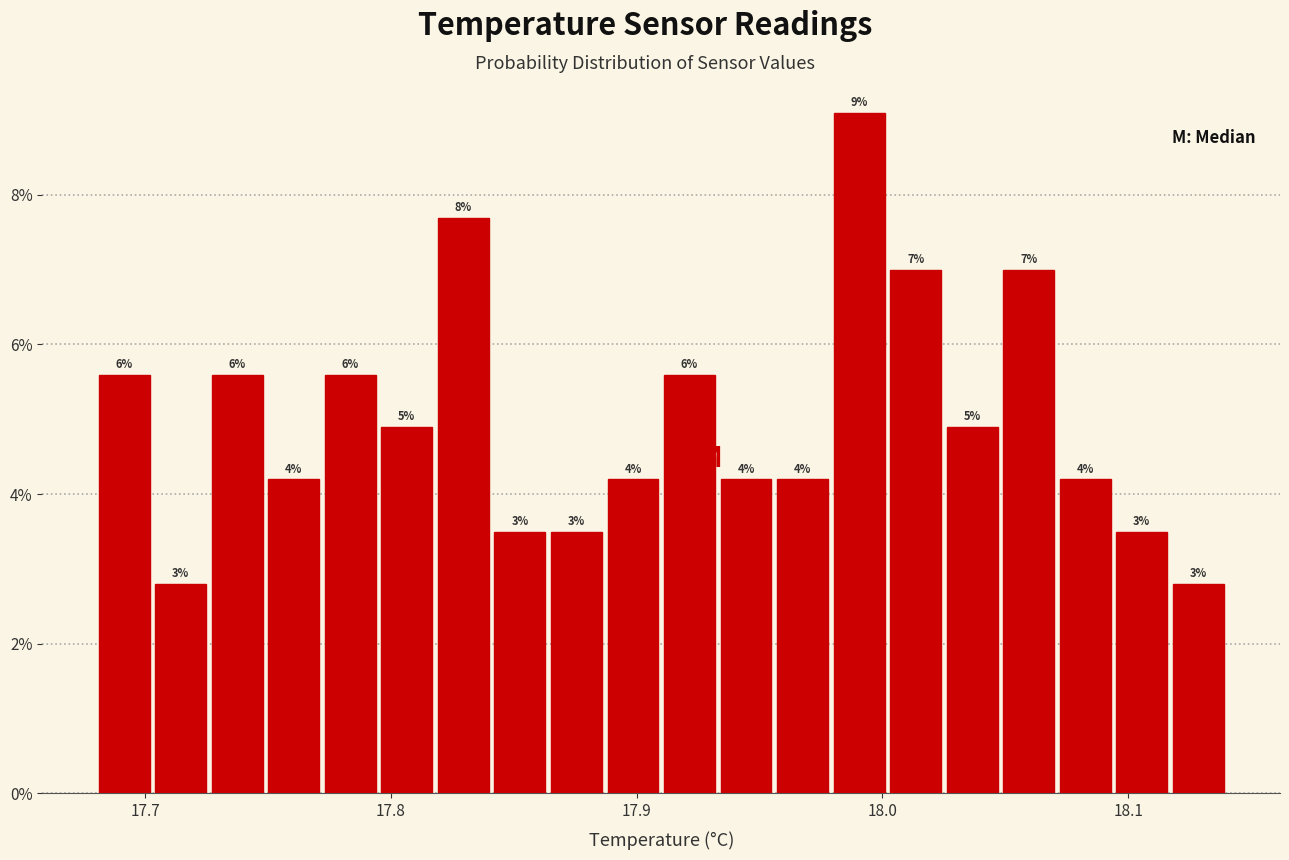

Around what value on the x-axis is the tallest bar? Give the approximate position of its centre, as read against the axis.

17.99